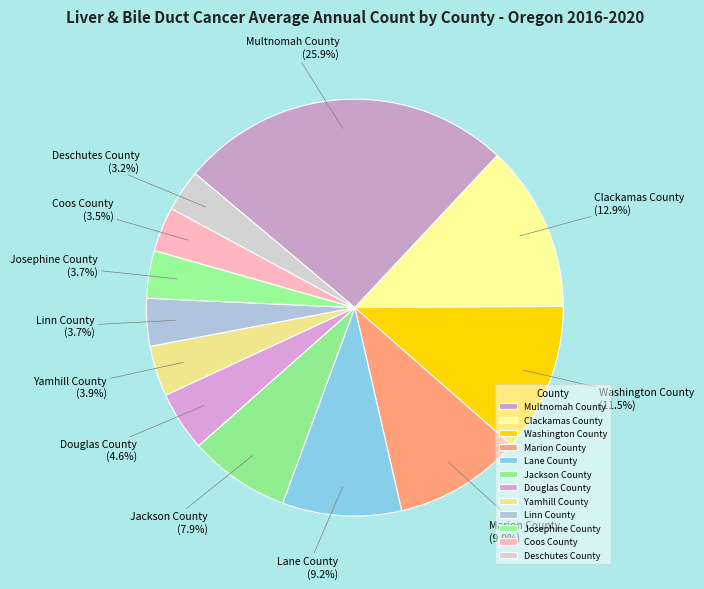

What is the largest slice in the pie chart?

Multnomah County